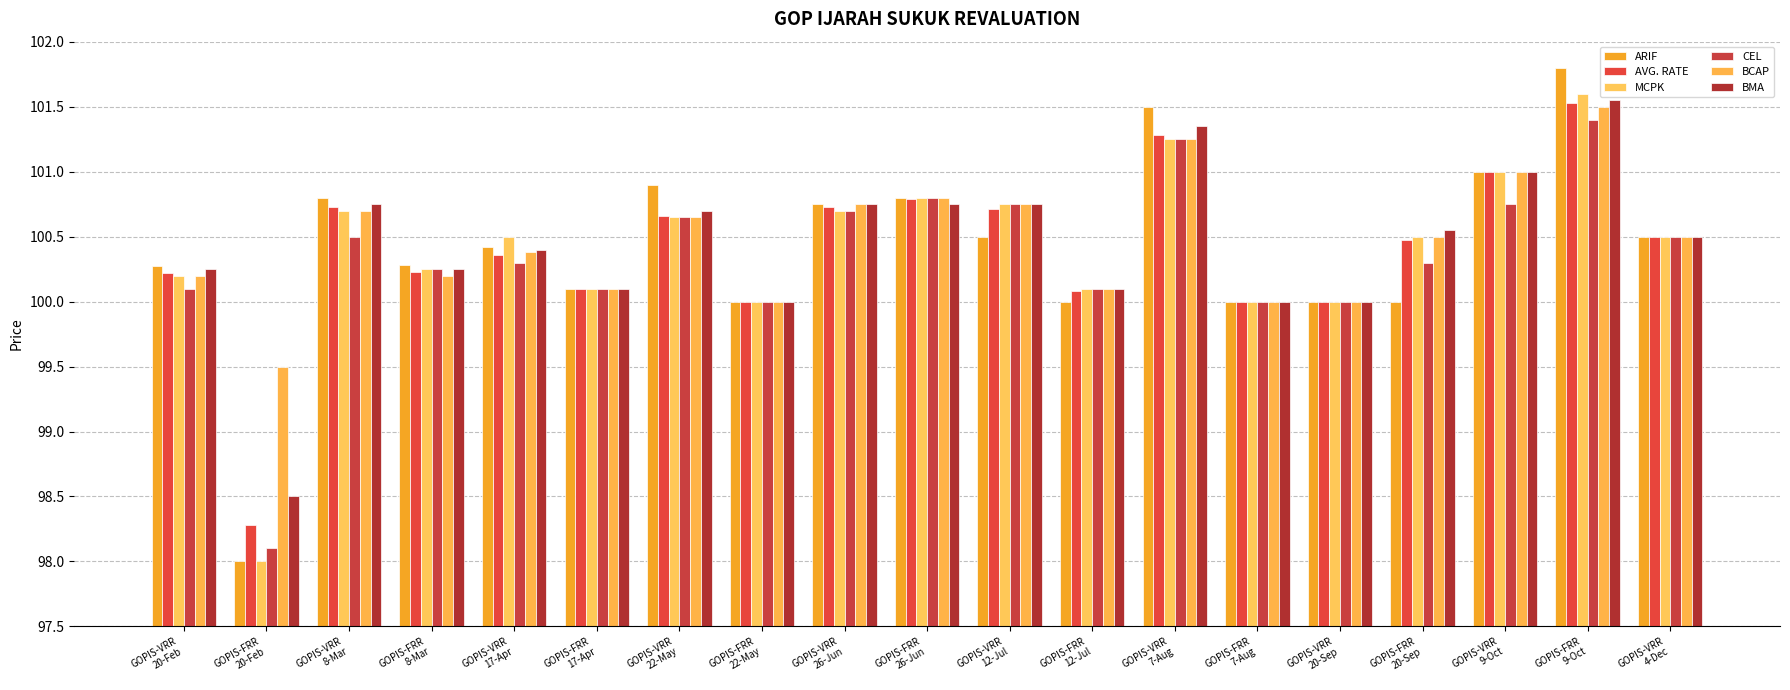

What are all the series names shown in the legend?

ARIF, AVG. RATE, MCPK, CEL, BCAP, BMA